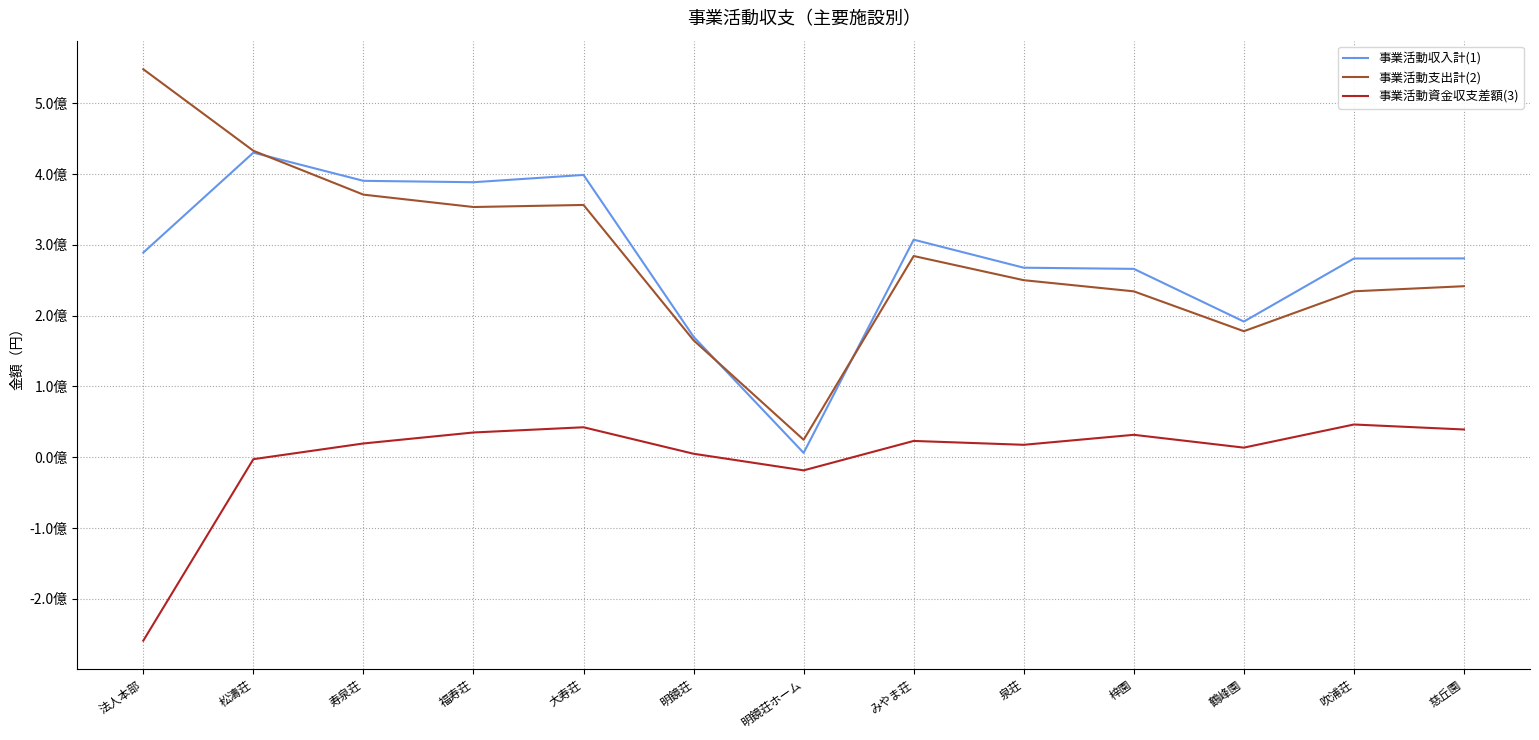

What is the maximum value shown in the chart?

547942023